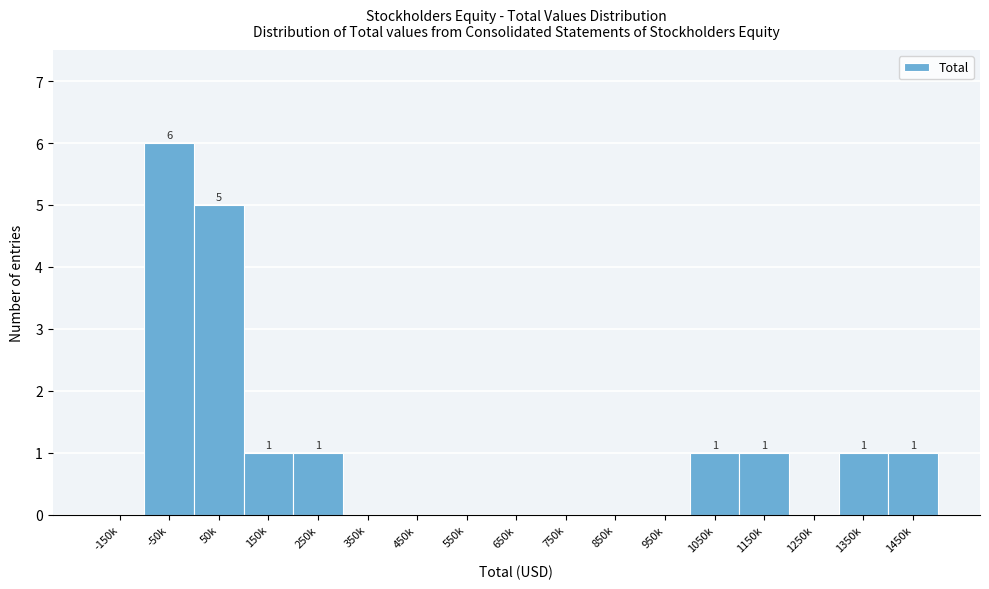

Reading left to right, extract all data points from this chart.

-150k=0	-50k=6	50k=5	150k=1	250k=1	350k=0	450k=0	550k=0	650k=0	750k=0	850k=0	950k=0	1050k=1	1150k=1	1250k=0	1350k=1	1450k=1